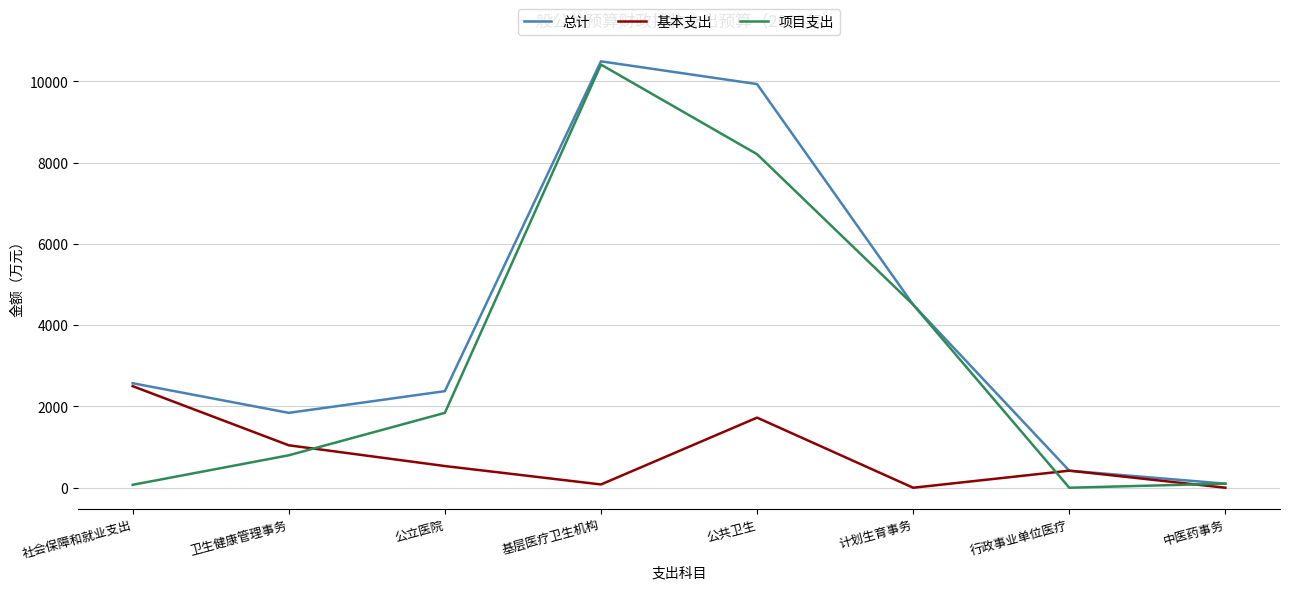

How many distinct data groups are displayed?

3